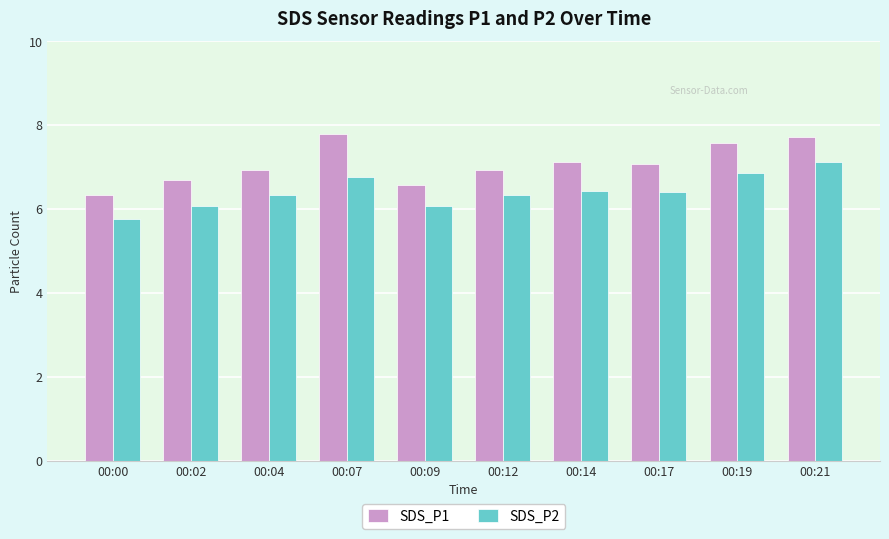

What is the approximate value of SDS_P2 at 00:07?

6.8